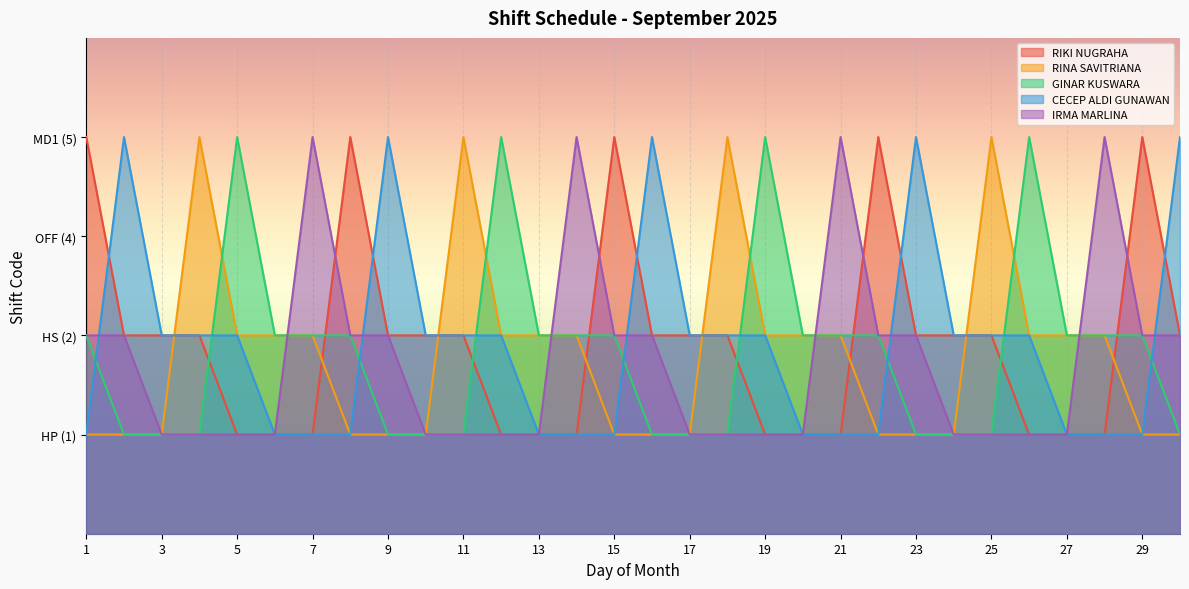

Between 16 and 2, which is larger?

16